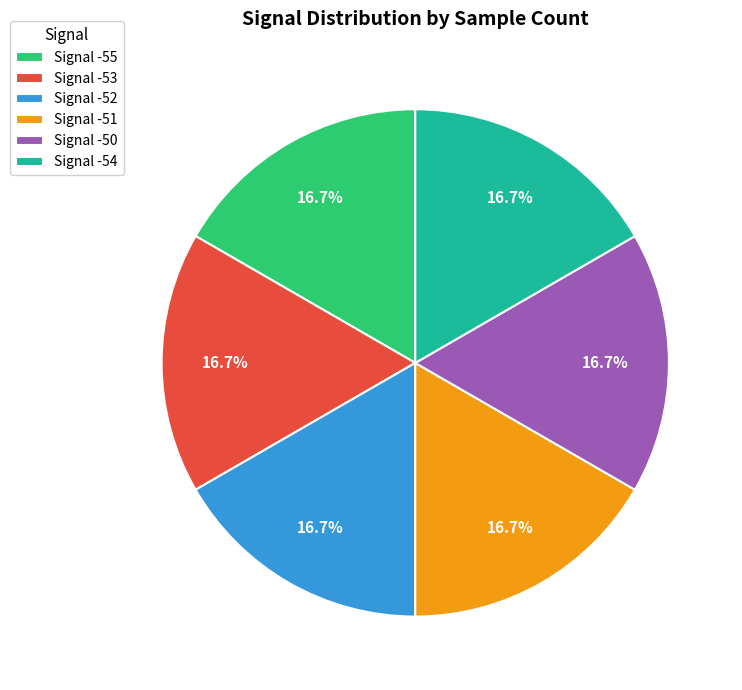

Is the sum of Signal -53 and Signal -54 greater than half?

No